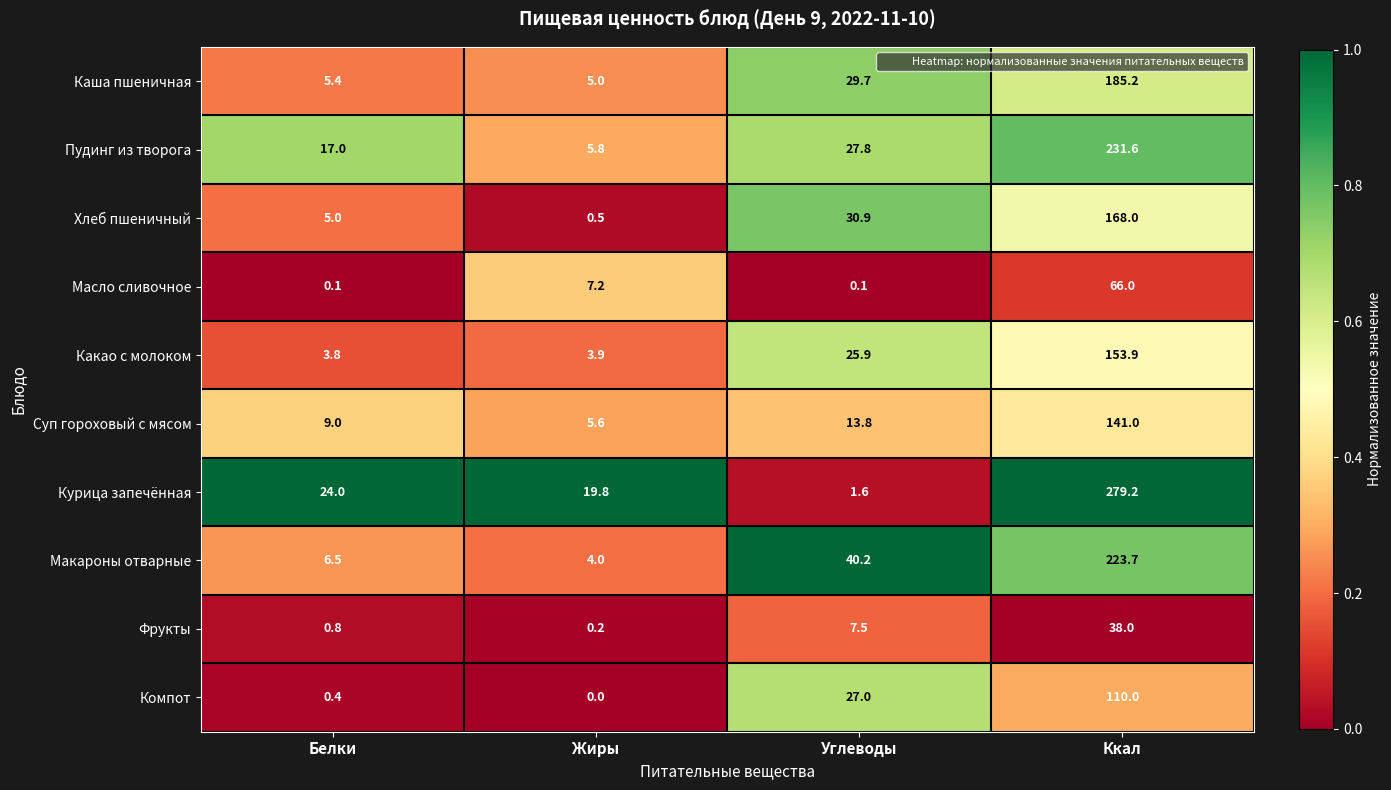

The value of Хлеб пшеничный at Белки is 7.0. True or false?

False